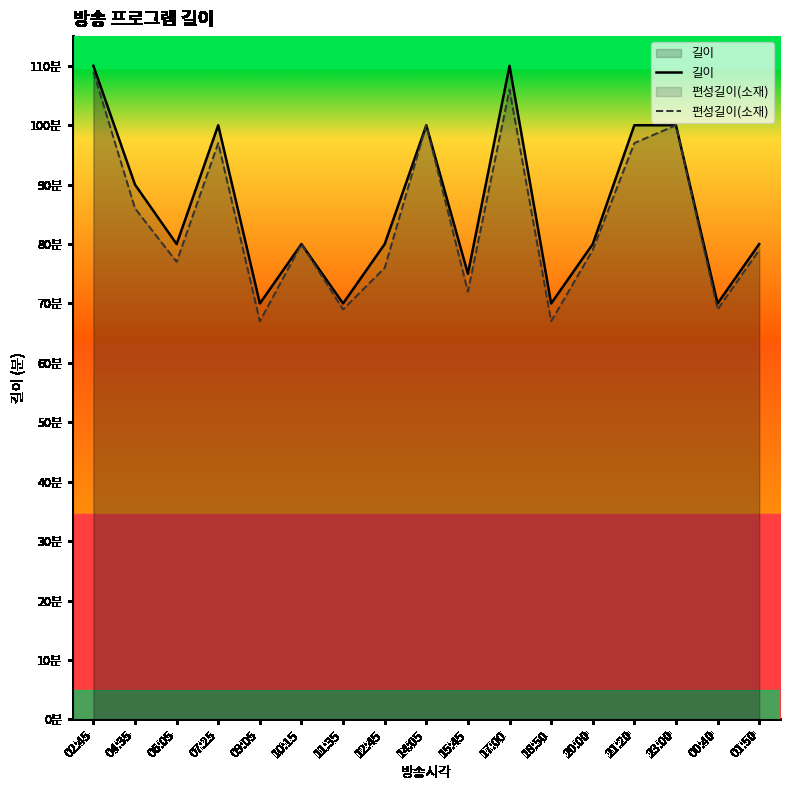

What is the spread (max minus min) of values at 20:00?

1